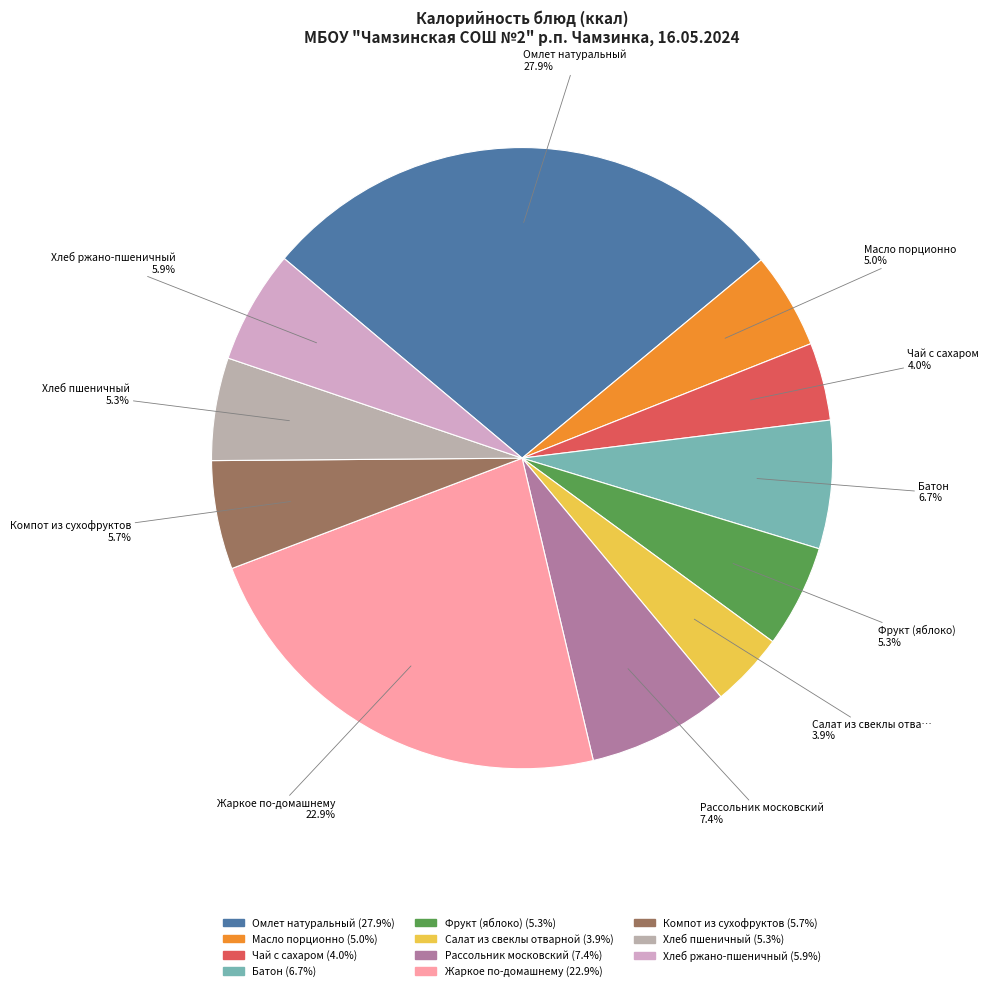

Which category has the smallest portion of the pie?

Салат из свеклы отварной